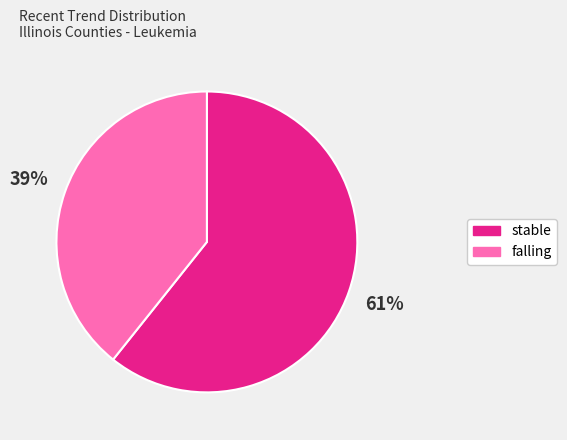

Which slice is the largest?

stable